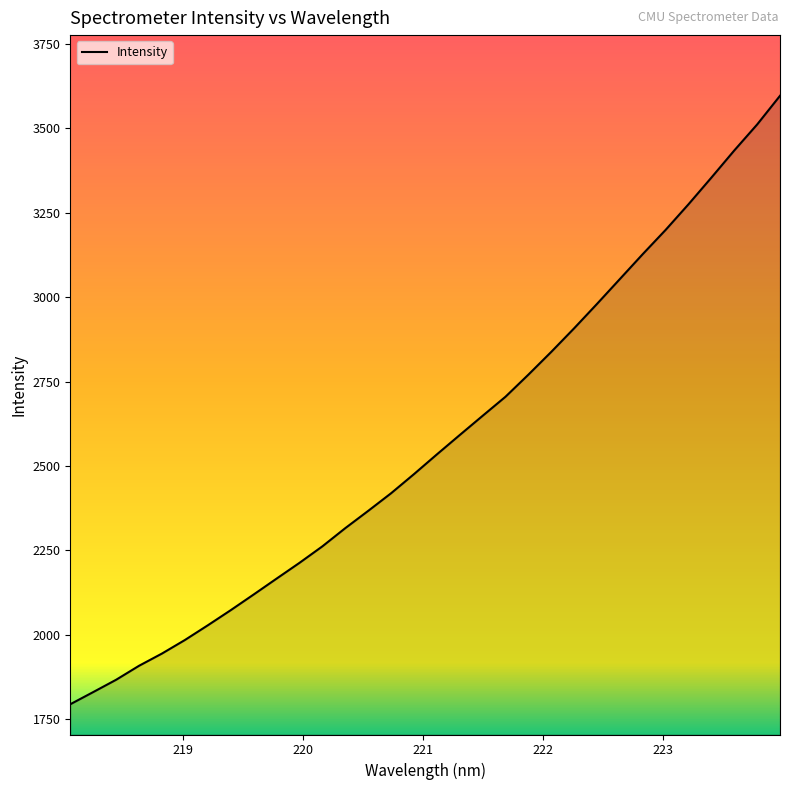

What is the difference between the maximum and minimum values?

1803.6